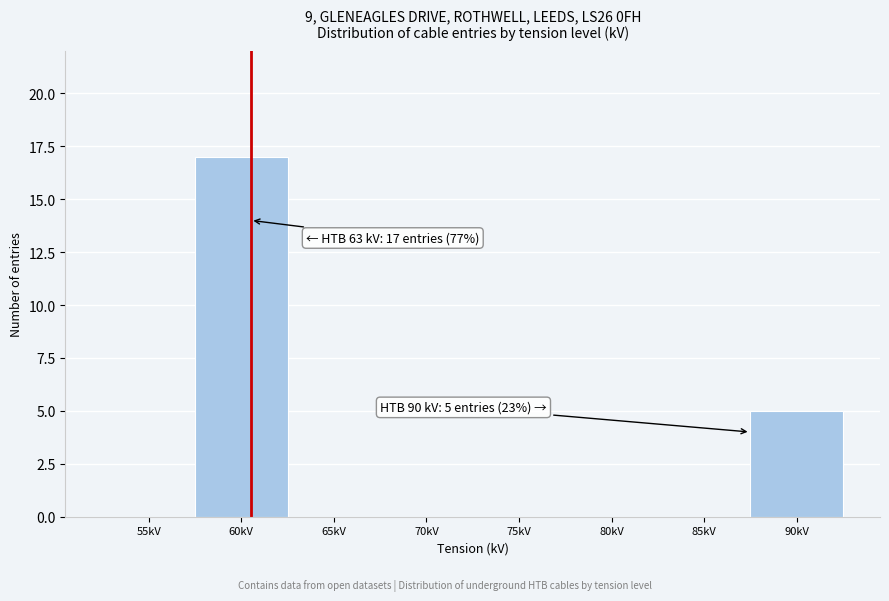

Reading right to left, what are all the values shown in this chart?

90kV=5	85kV=0	80kV=0	75kV=0	70kV=0	65kV=0	60kV=17	55kV=0